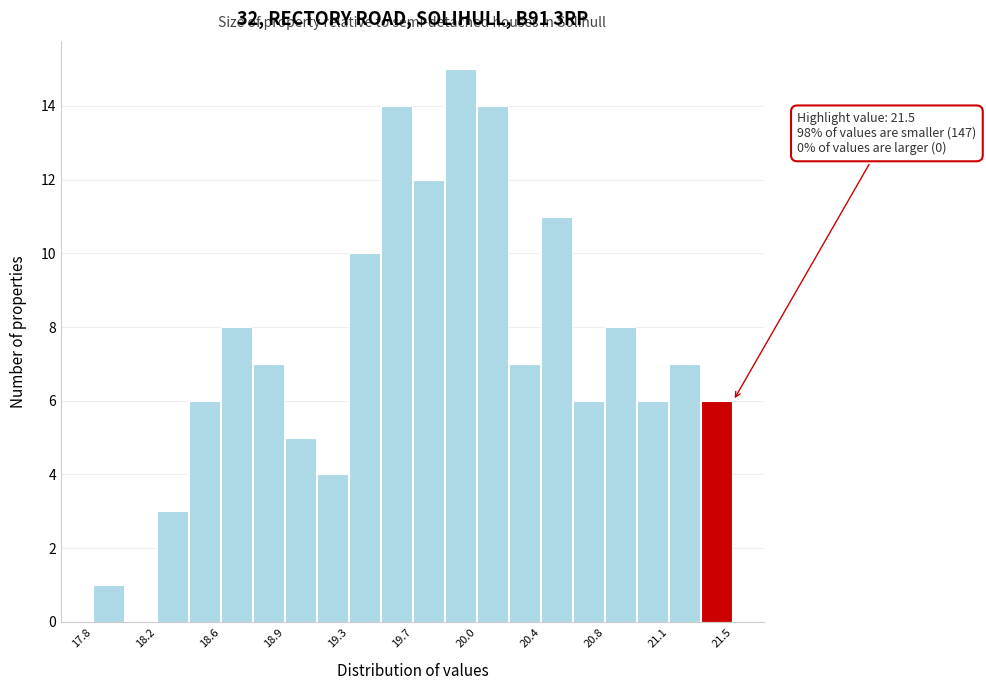

Read against the x-axis, roughly where is the centre of the tallest bar?

19.95